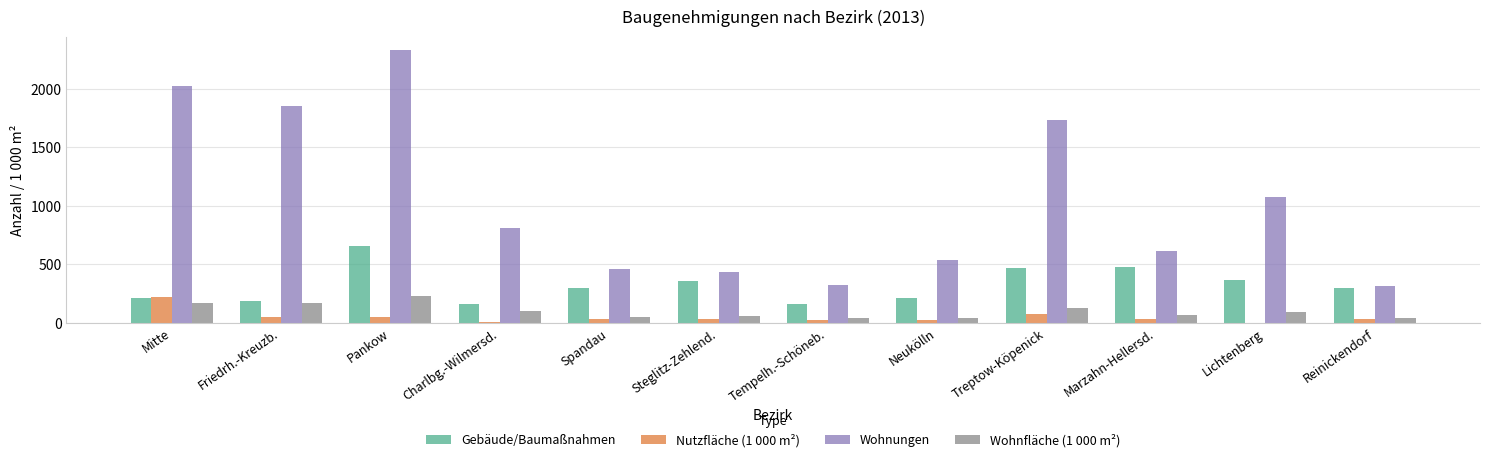

Which series has the widest spread of values?

Wohnungen